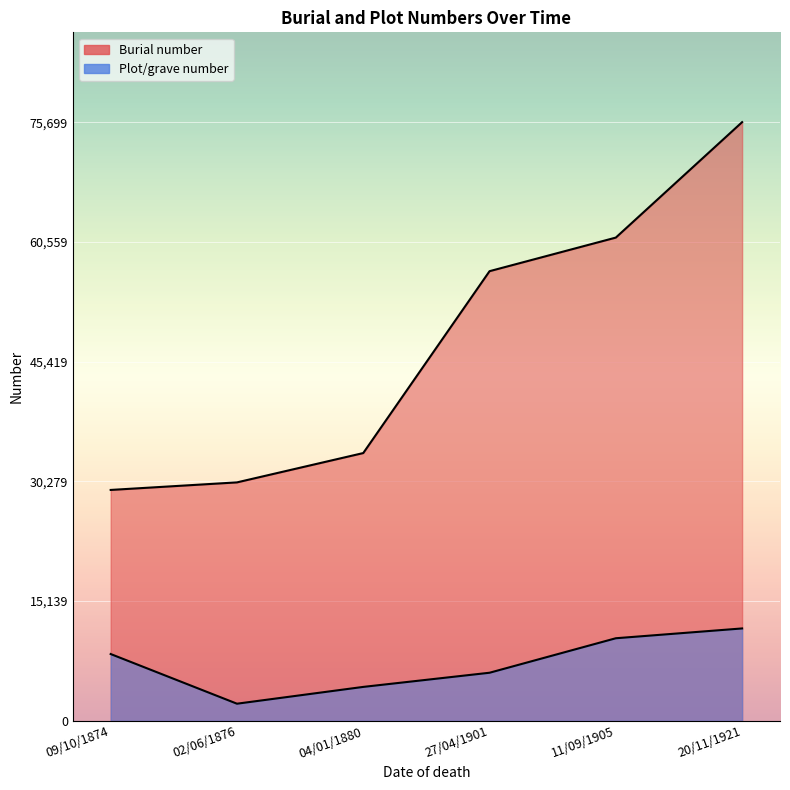

The Plot/grave number series shows 4296 at 04/01/1880. True or false?

True